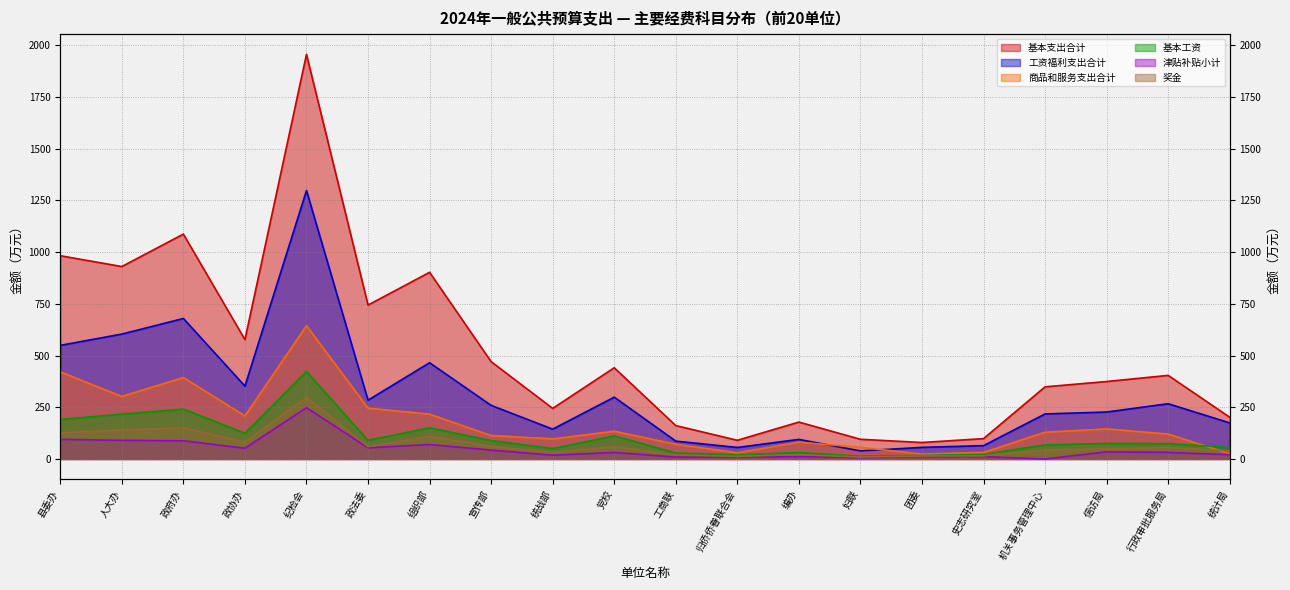

How many interior local peaks does the 基本支出合计 series have?

6